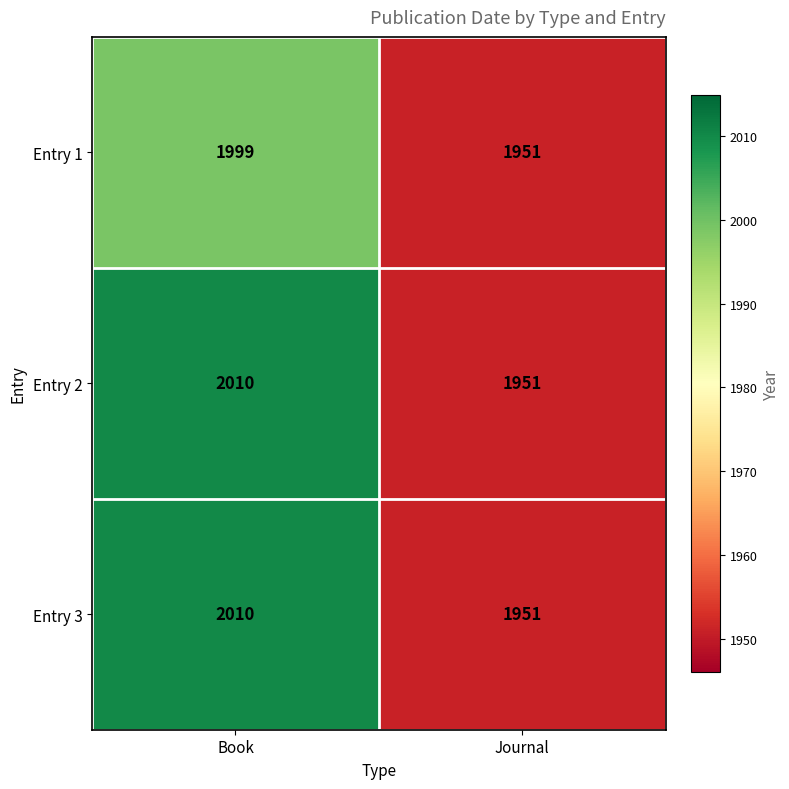

What is the maximum value shown in the chart?

2010